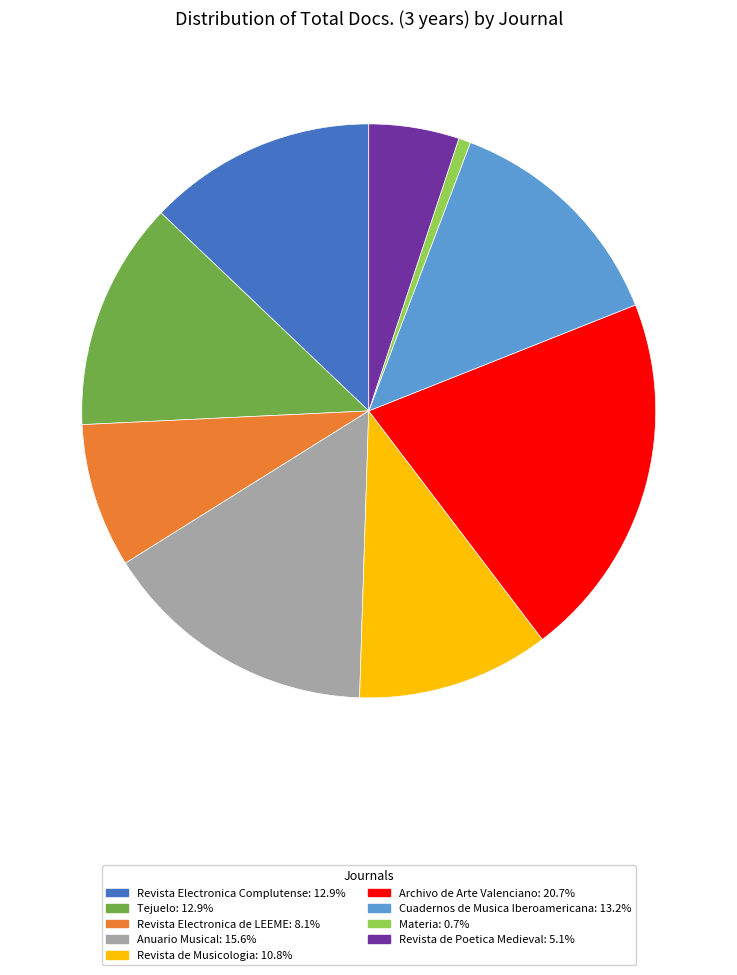

The Revista de Musicologia slice represents 11% of the pie. True or false?

True